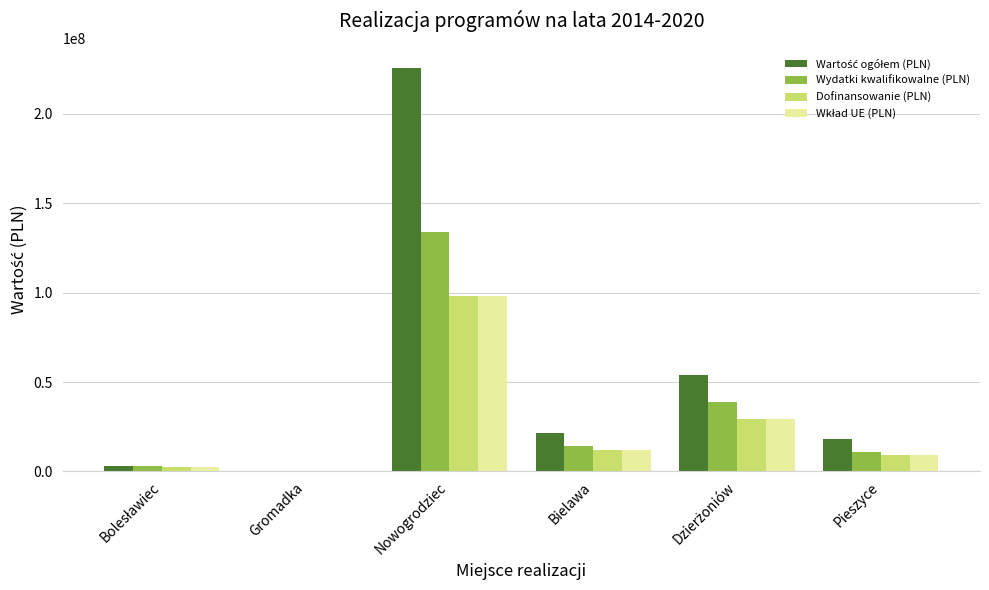

What is the greatest value displayed?

225502040.9